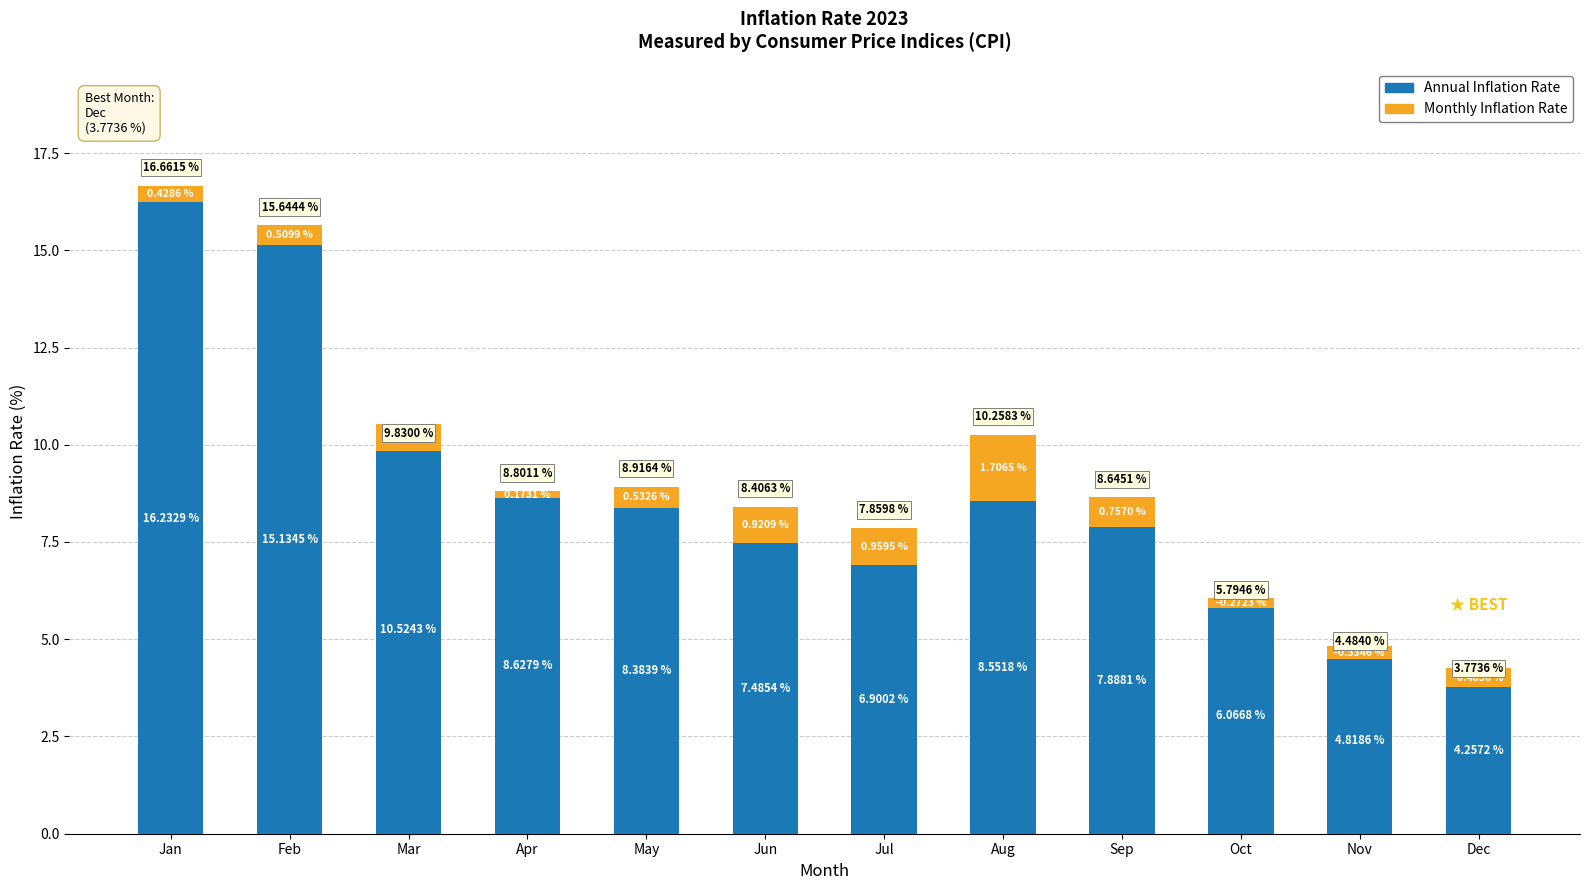

True or false: Annual Inflation Rate has a value of 6.9 at Jul.

True